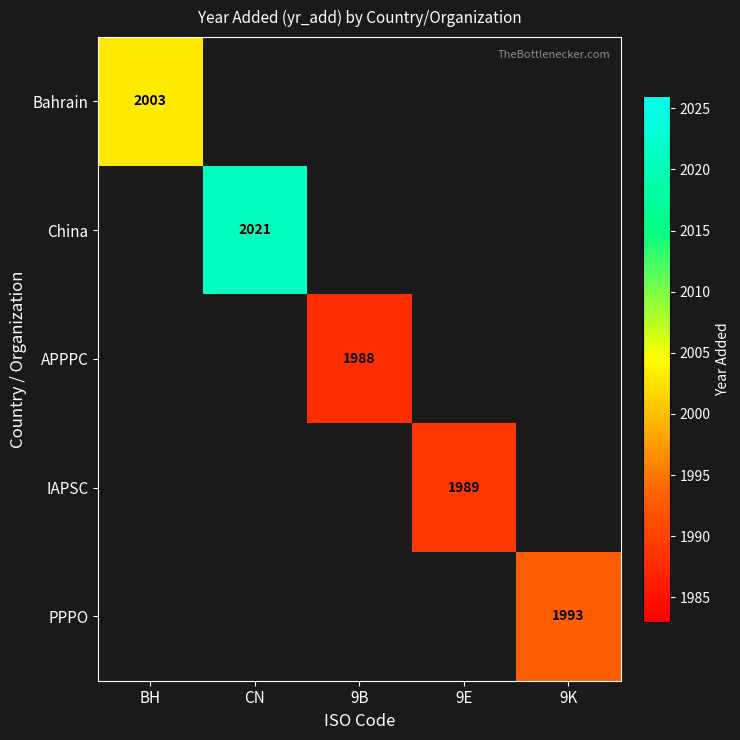

Between 9E and CN, which is larger?

CN